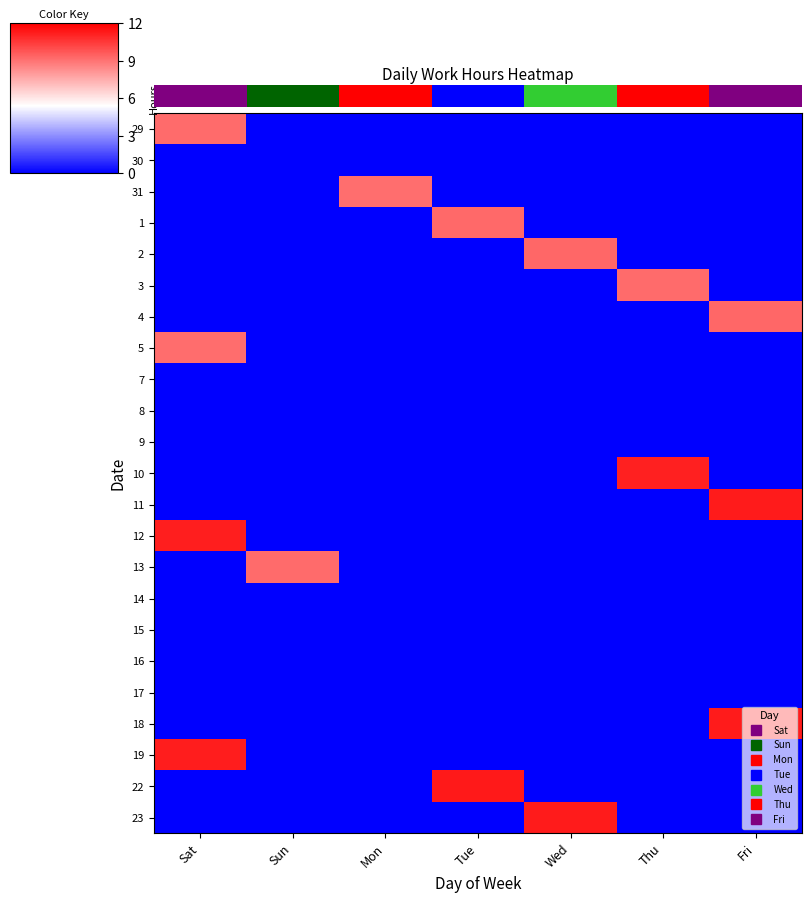

Between Fri and Thu, which is larger?

Fri